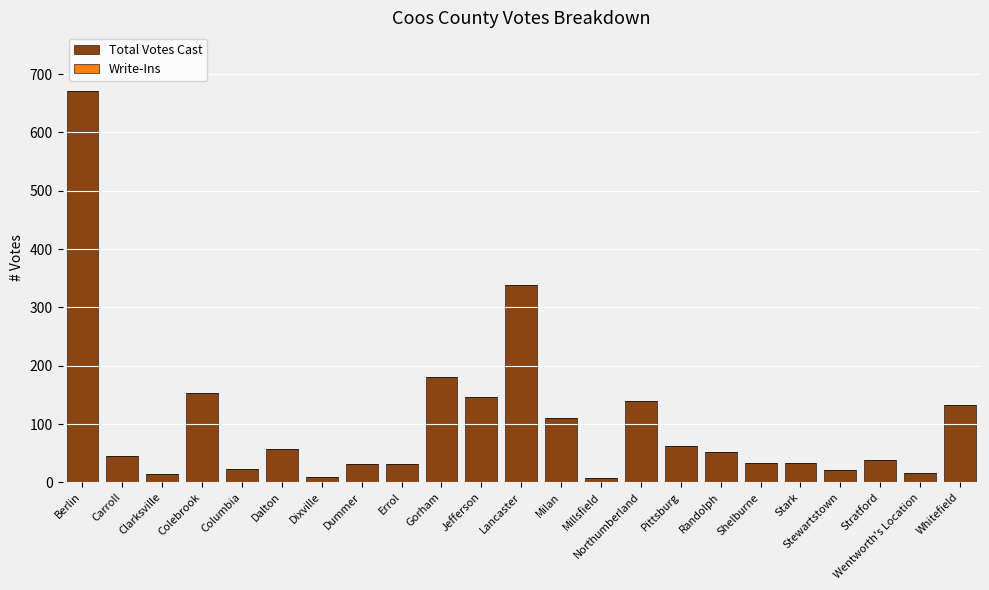

Between Stark and Dixville, which is larger?

Stark